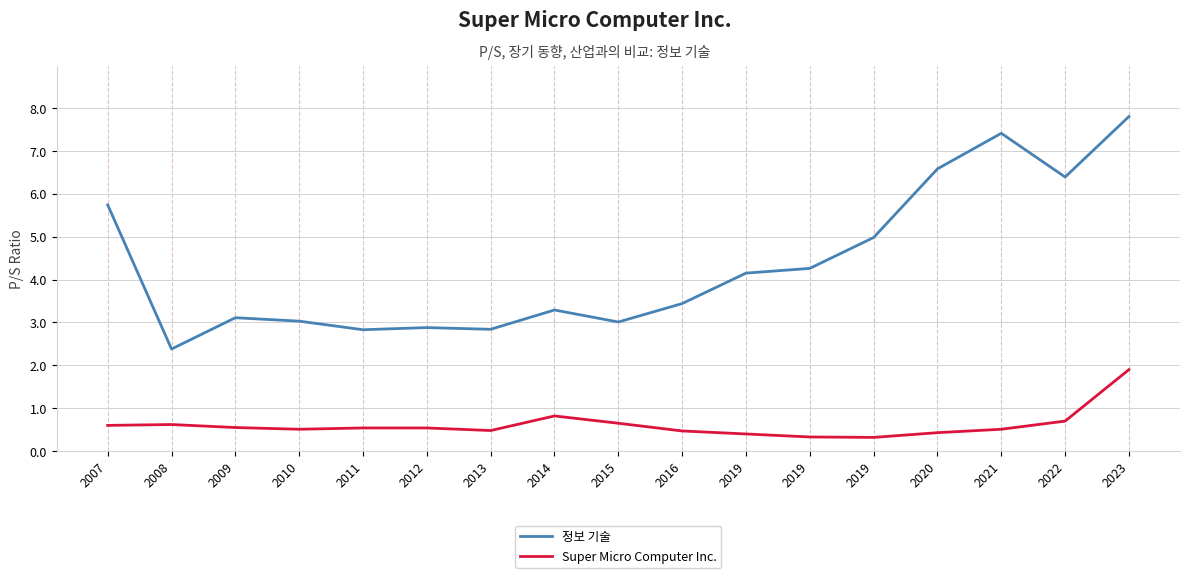

At which label is 정보 기술 closest to 5?

2019